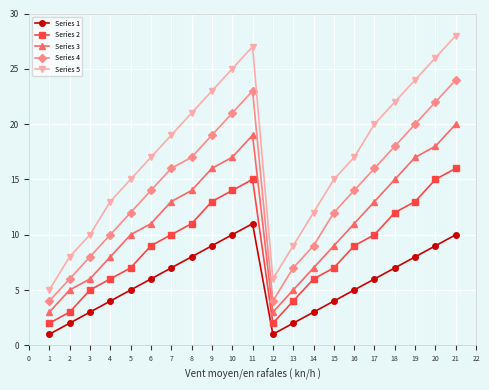

How many interior local valleys does the Series 5 series have?

1